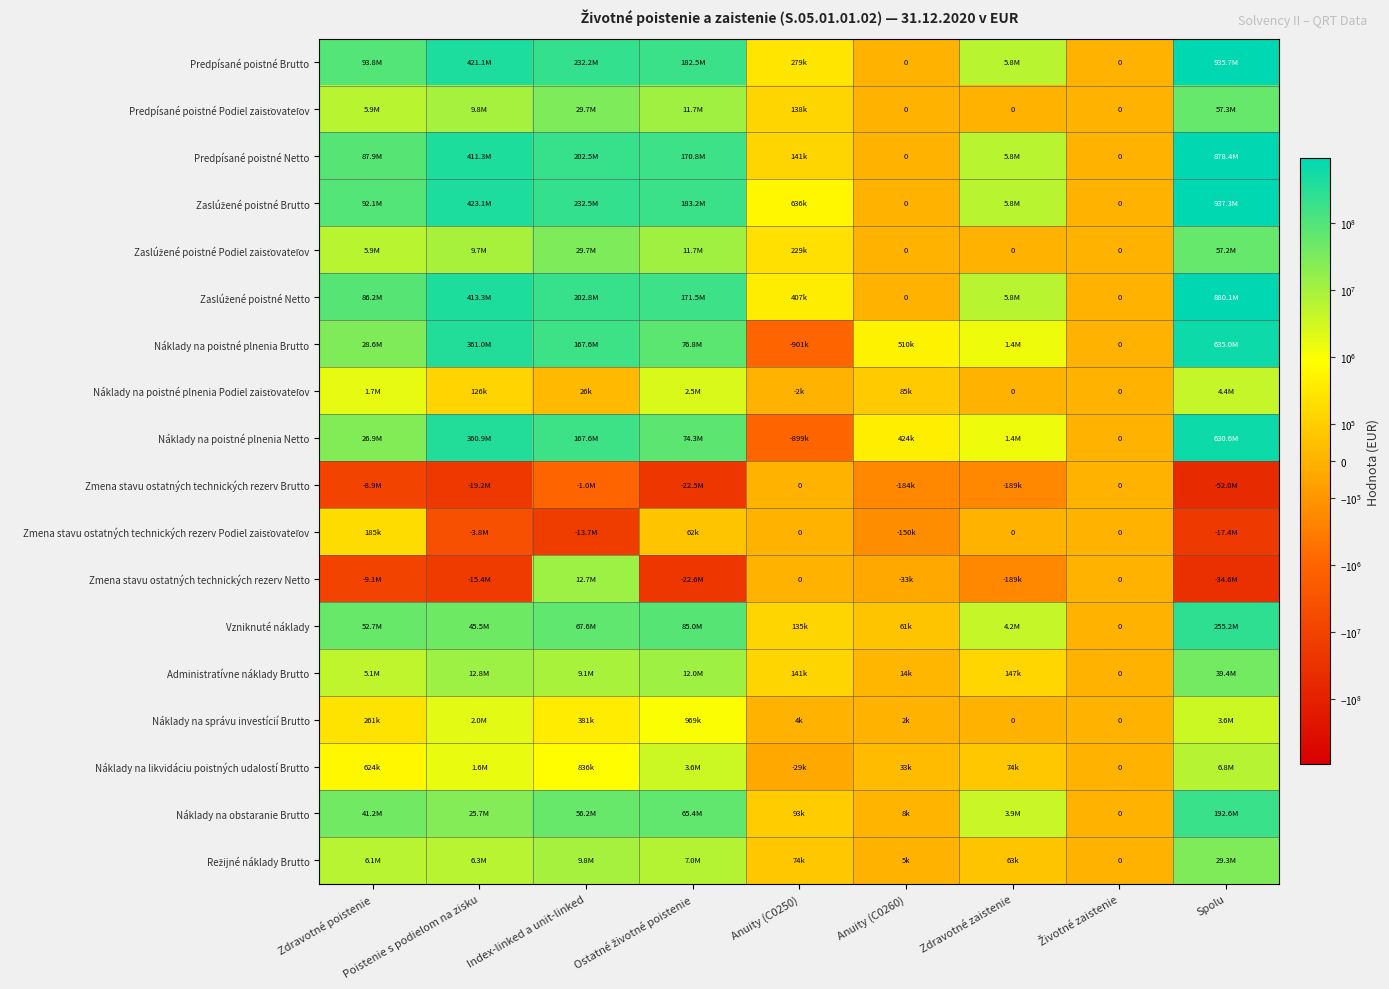

The Predpísané poistné Netto series shows 121373626.4 at Zdravotné poistenie. True or false?

False